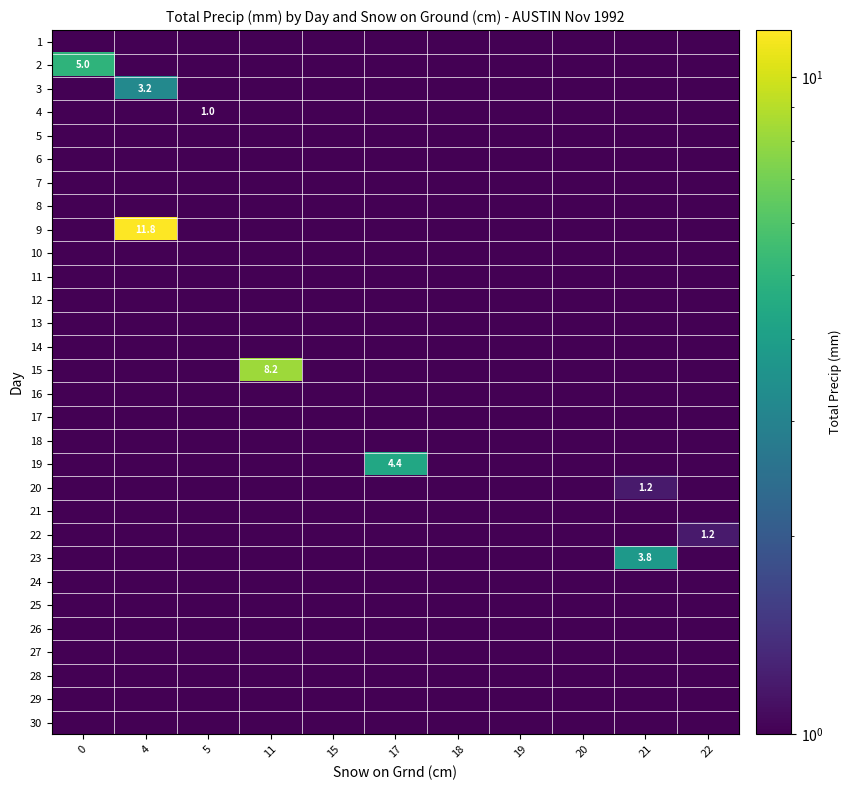

True or false: row_8 has a value of 0.0 at 17.

True